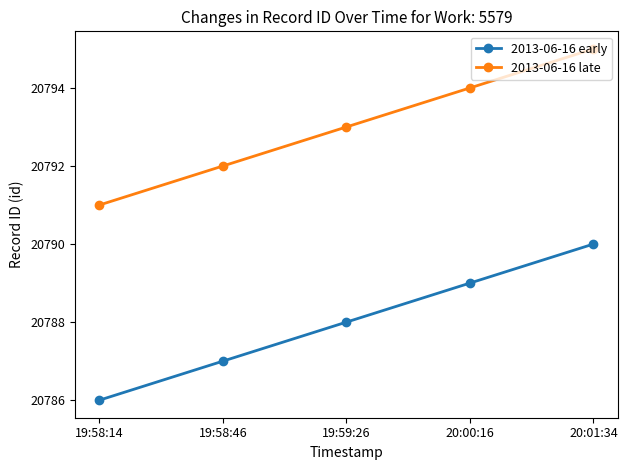

Rank the series at 19:58:14 from highest to lowest value.

2013-06-16 late, 2013-06-16 early